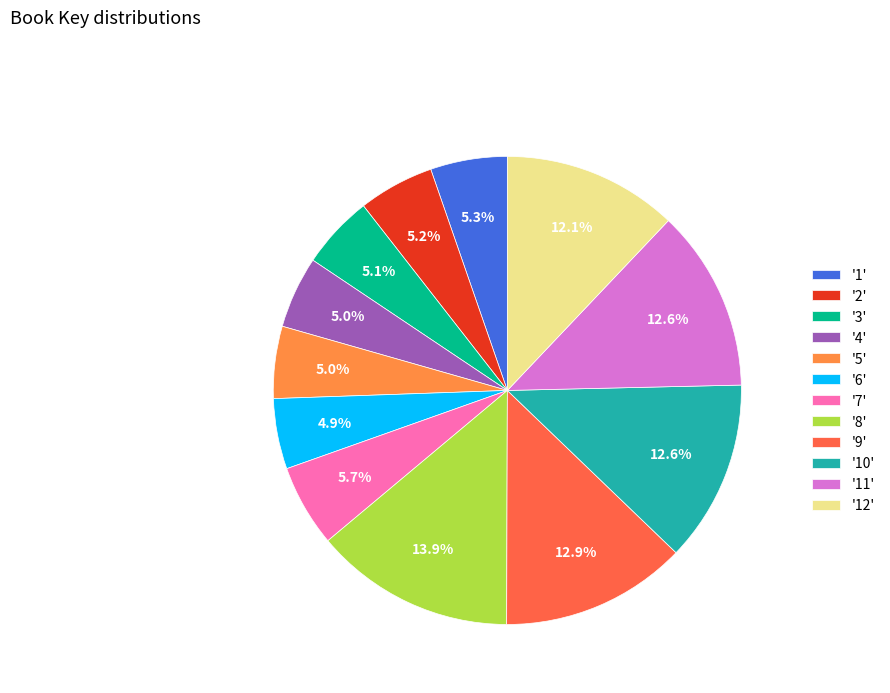

Is there any slice that represents more than half of the pie?

No